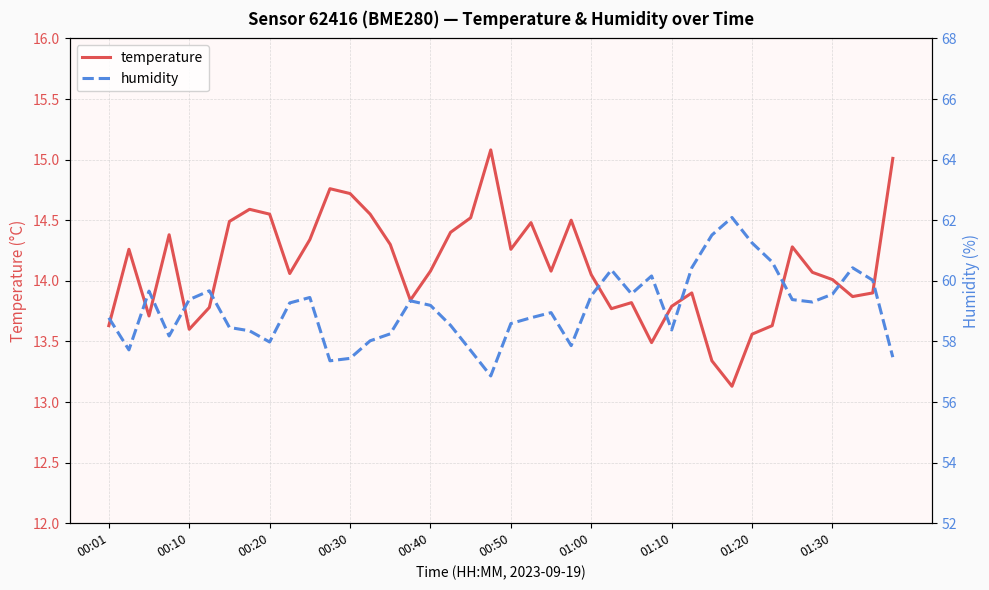

Which category has the highest value across all series?

31